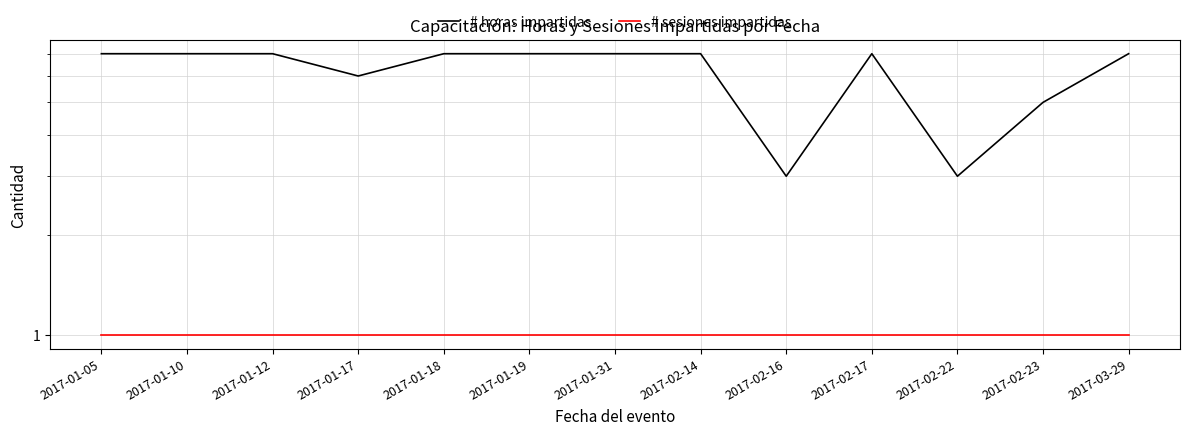

What is the highest value of the # sesiones impartidas series?

1